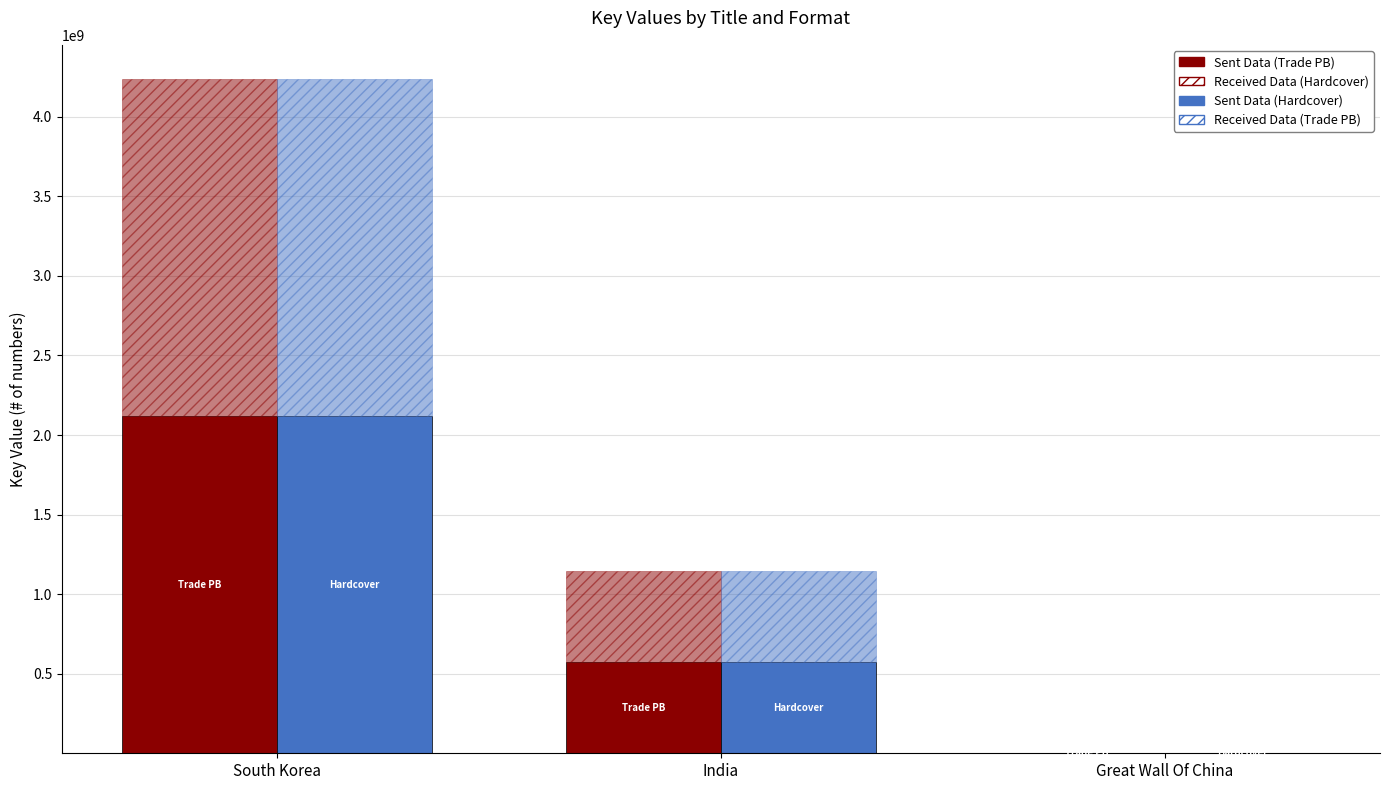

Reading left to right, extract all data points from this chart.

Trade Paperback: 2120205762	571662242	7936
Trade Paperback (Received): 2120205762	571662242	7936
Hardcover: 2120205762	571662242	7936
Hardcover (Received): 2120205762	571662242	7936